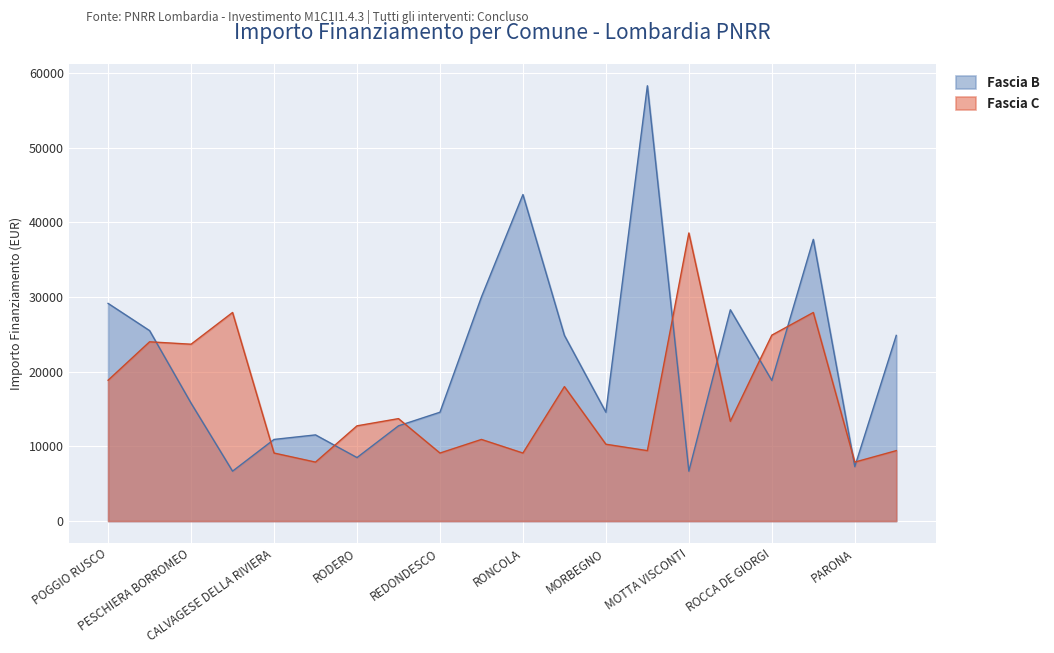

Where is the first local minimum for Fascia B?

MONTEGRINO VALTRAVAGLIA